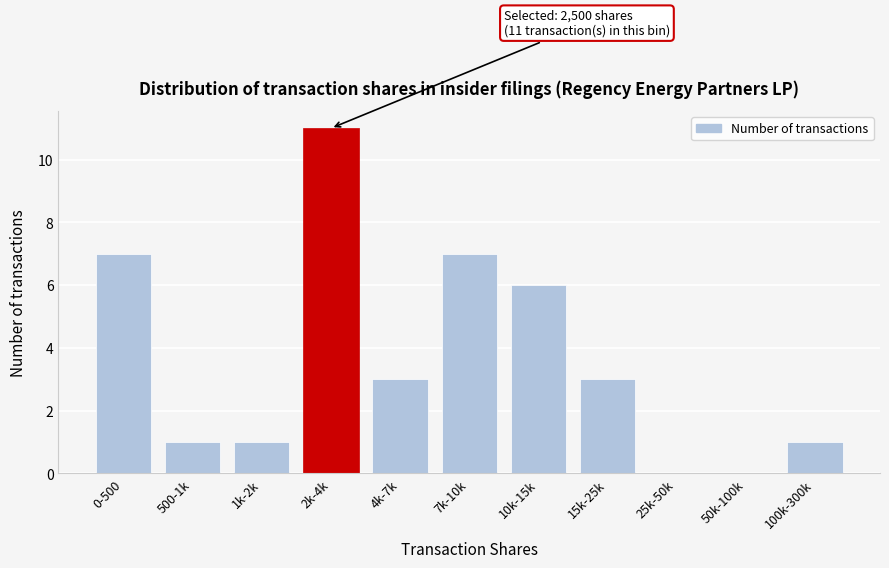

Reading left to right, extract all data points from this chart.

0-500=7	500-1k=1	1k-2k=1	2k-4k=11	4k-7k=3	7k-10k=7	10k-15k=6	15k-25k=3	25k-50k=0	50k-100k=0	100k-300k=1